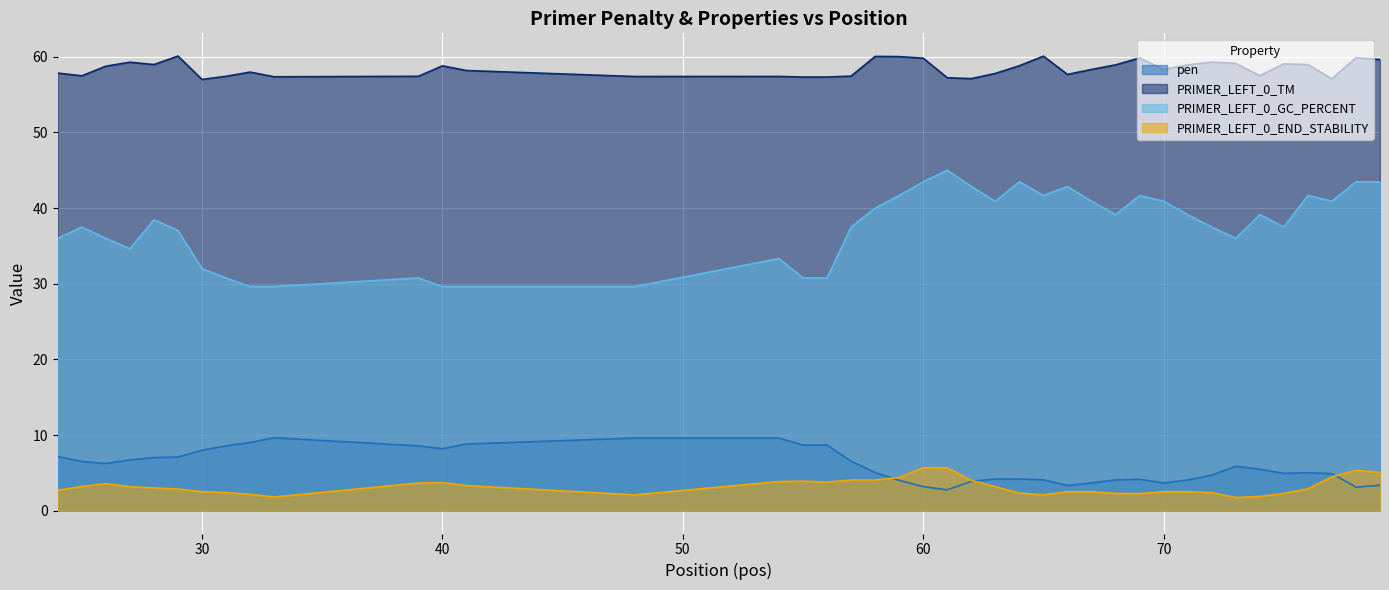

How many values in the pen series are below 5?

18